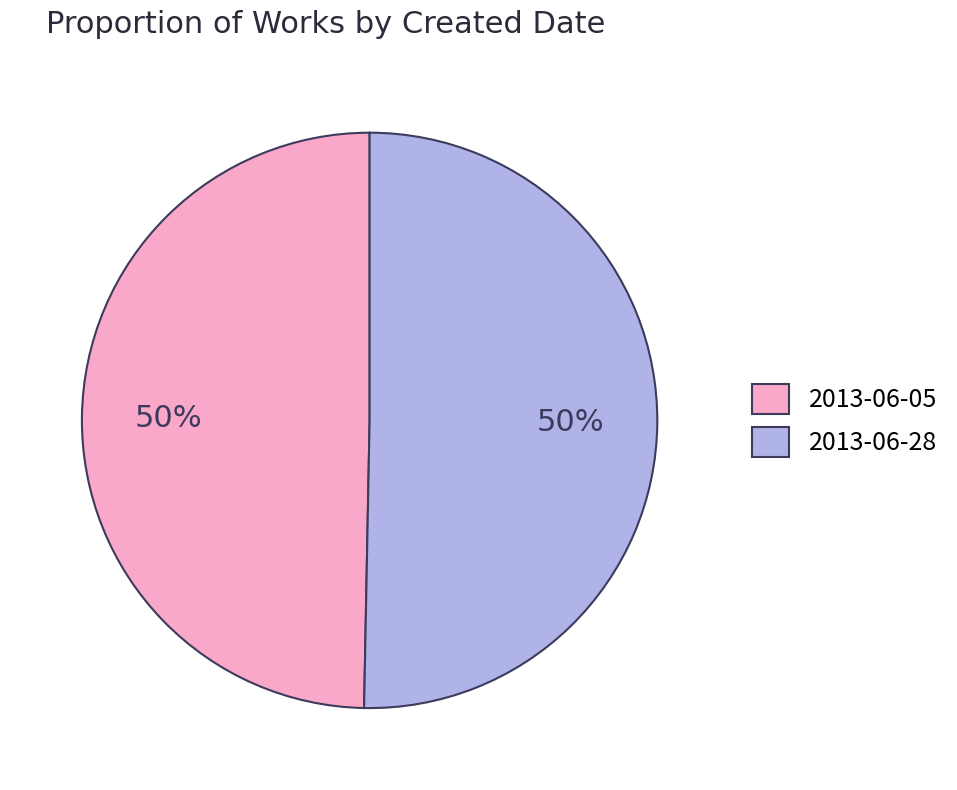

Approximately how many times larger is the value at 2013-06-05 compared to 2013-06-28?

1.0